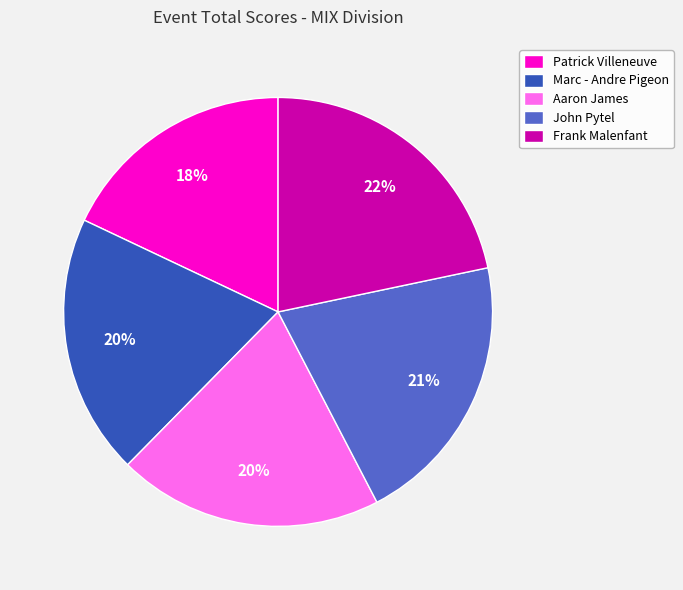

Which has a higher value, John Pytel or Marc - Andre Pigeon?

John Pytel